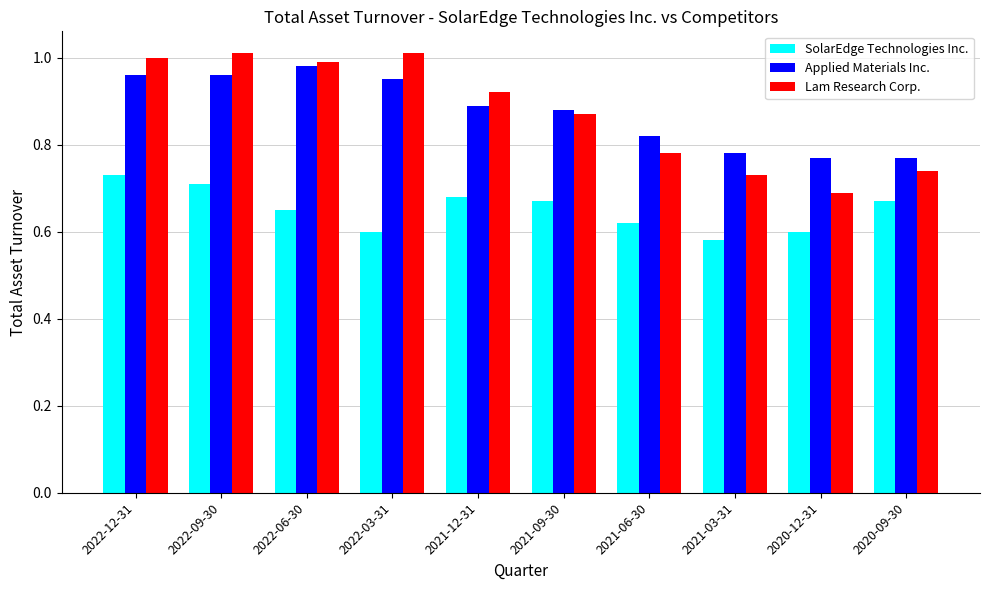

Is the value of SolarEdge Technologies Inc. at 2021-03-31 greater than the value of Lam Research Corp. at 2020-12-31?

No